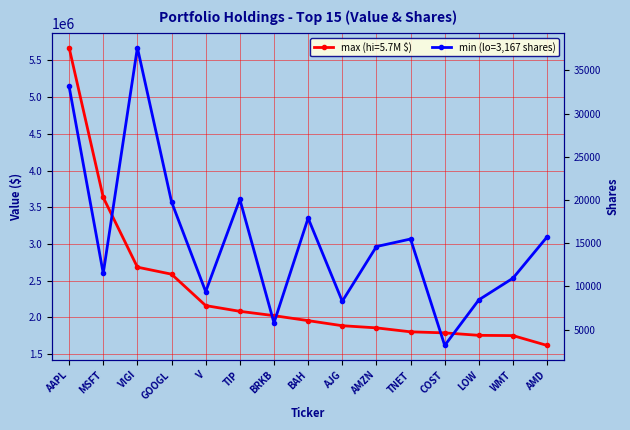

The value at BAH is 4192. True or false?

False